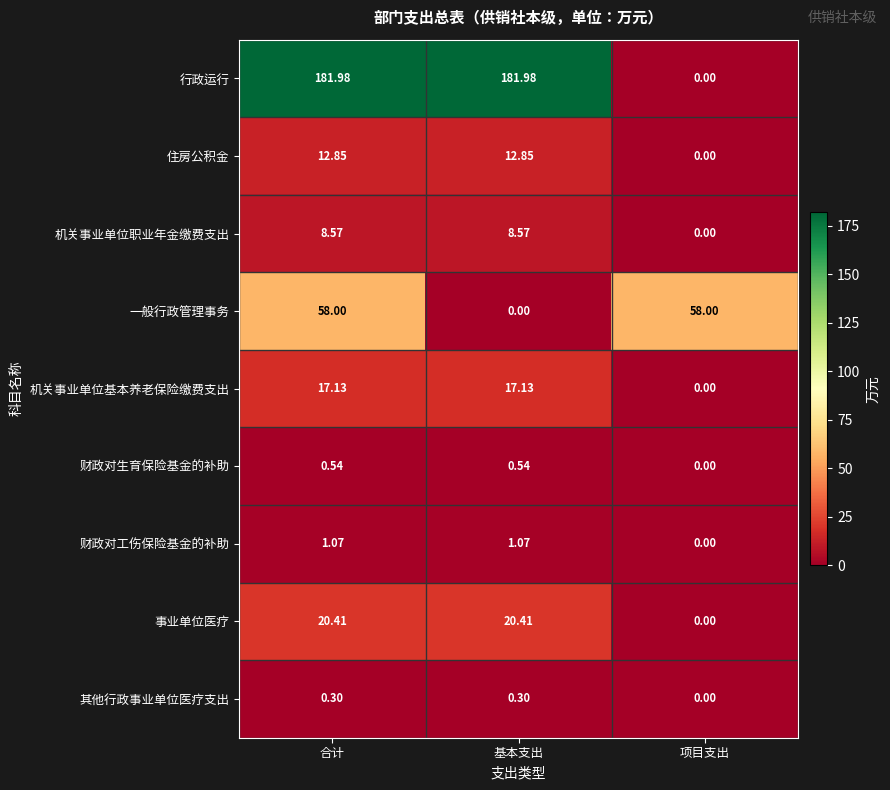

How many series are shown in this chart?

9